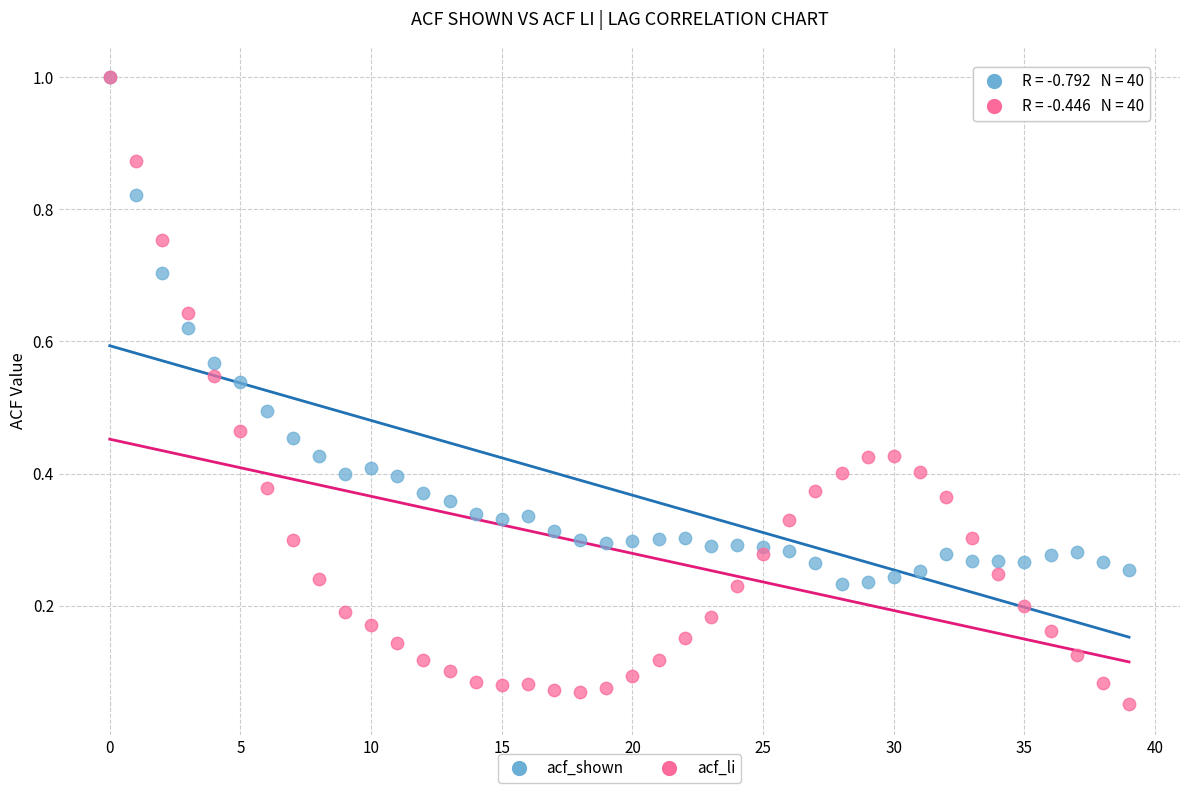

What are all the series names shown in the legend?

acf_shown, acf_li